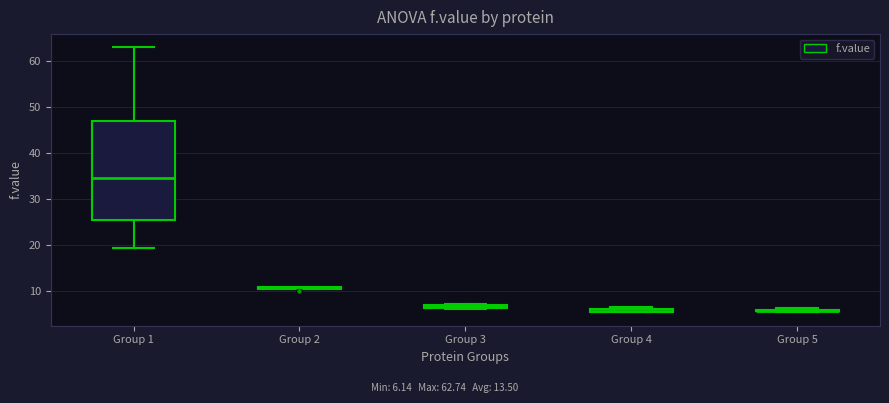

Comparing the boxes themselves (not the whiskers), which one is the tallest?

Group 1